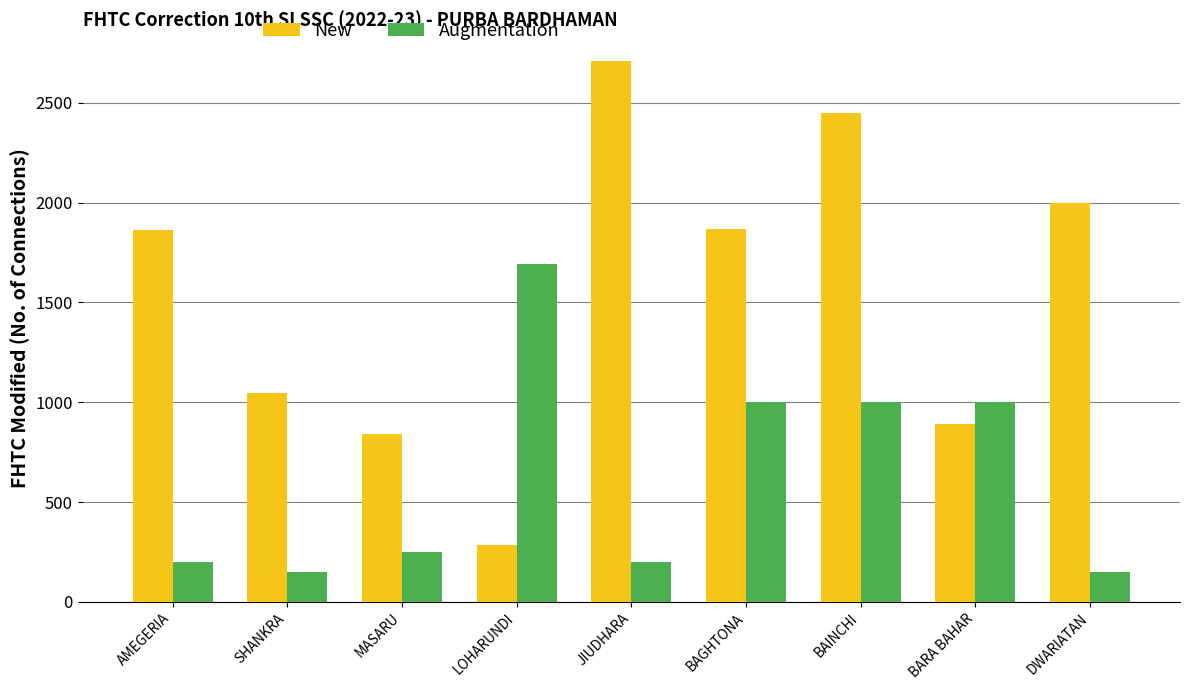

At DWARIATAN, list the series in order from largest to smallest.

New, Augmentation